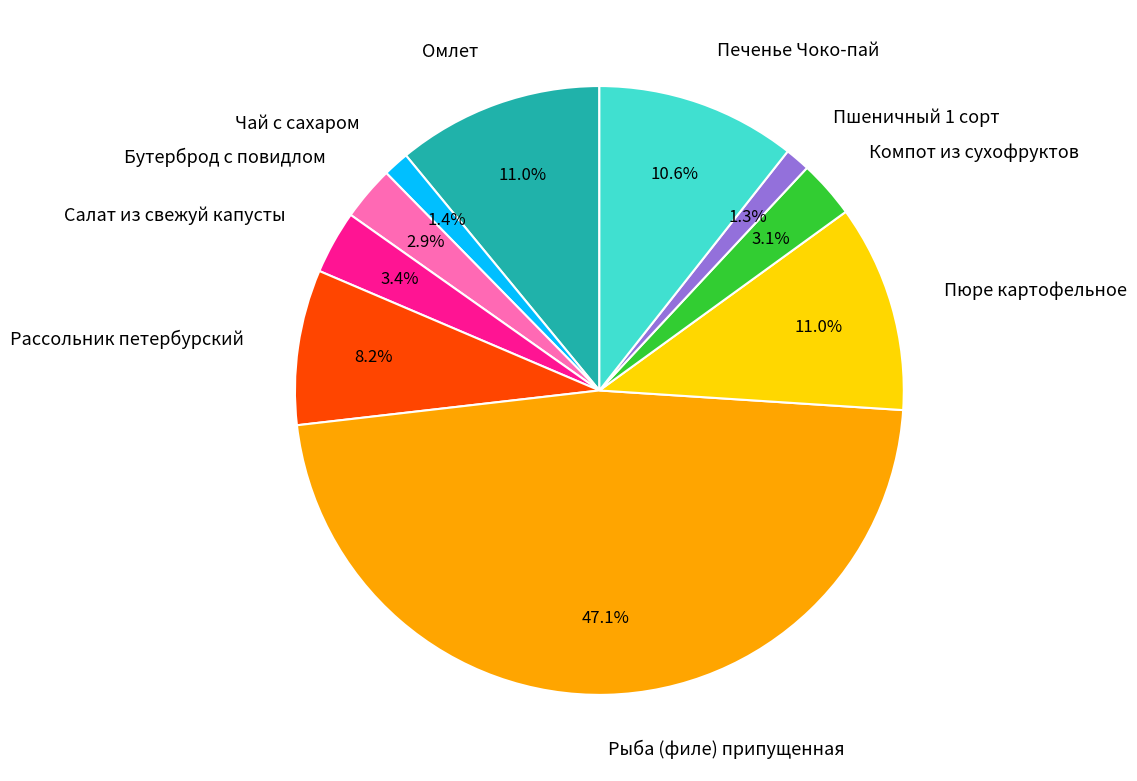

To the nearest percent, what percentage of the pie is Омлет?

11%